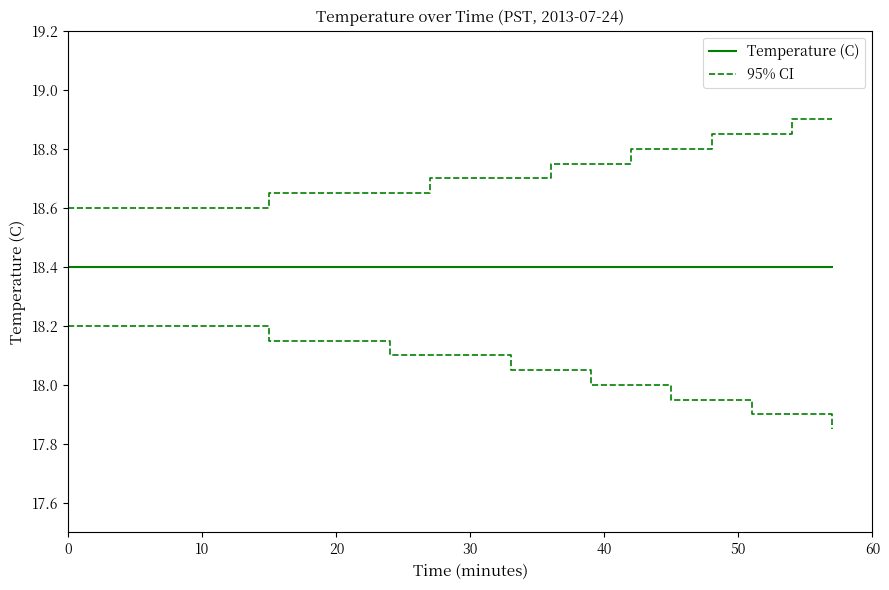

Which series has the largest range (max minus min)?

95% CI